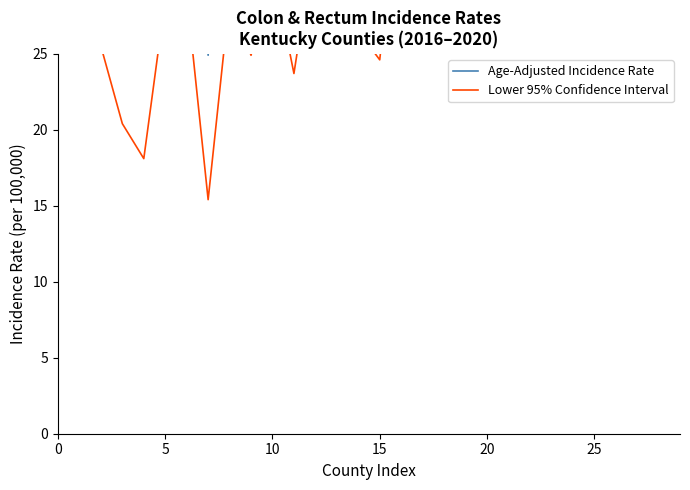

What is the greatest value displayed?

72.3